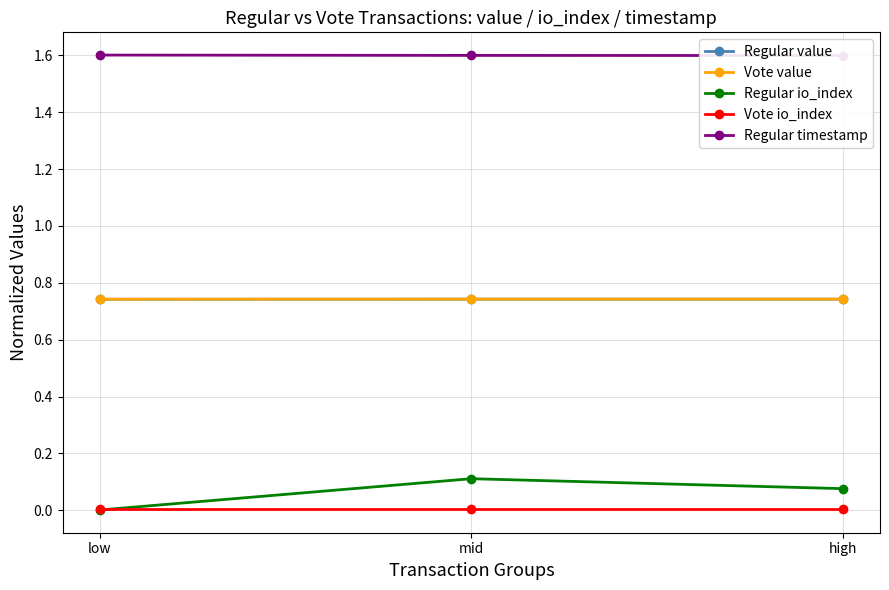

Is the value of Regular timestamp at high greater than the value of Vote value at high?

Yes